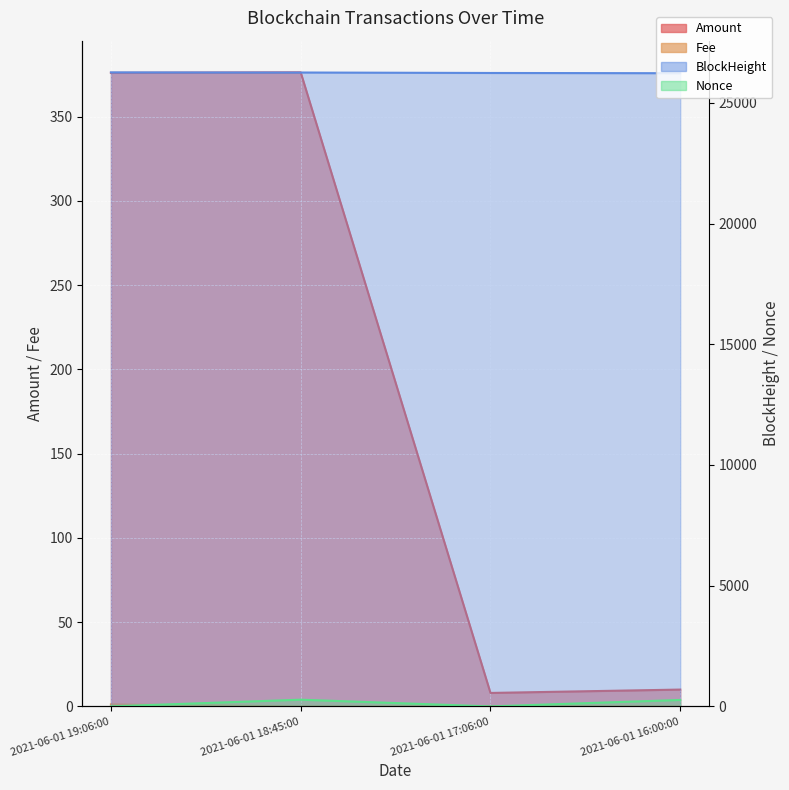

Count the number of data series in this chart.

4